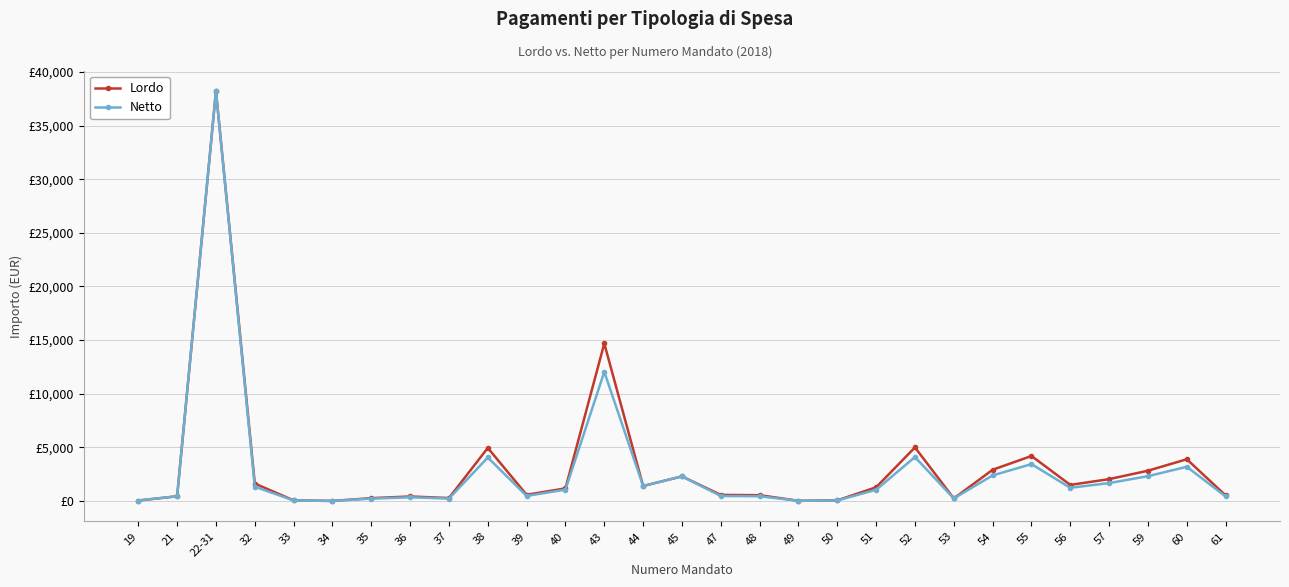

Reading left to right, extract all data points from this chart.

Lordo: 44.5	440.0	38213.0	1628.0	56.0	8.1	265.5	420.9	275.4	4947.8	577.2	1178.0	14686.7	1397.8	2295.4	568.9	540.5	21.1	57.3	1278.8	4995.4	238.0	2911.7	4194.8	1500.0	2038.0	2823.6	3891.2	518.2
Netto: 44.5	440.0	38213.0	1334.4	45.9	6.6	217.6	345.0	225.7	4055.6	473.1	1060.0	12038.3	1397.8	2295.4	466.3	443.0	17.3	47.0	1048.2	4094.6	238.0	2386.6	3438.4	1229.5	1670.5	2314.5	3189.5	424.8